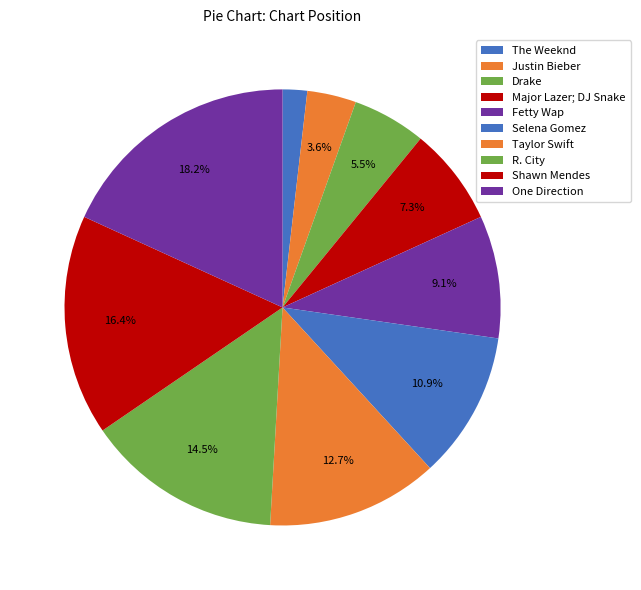

Which category has the smallest portion of the pie?

The Weeknd